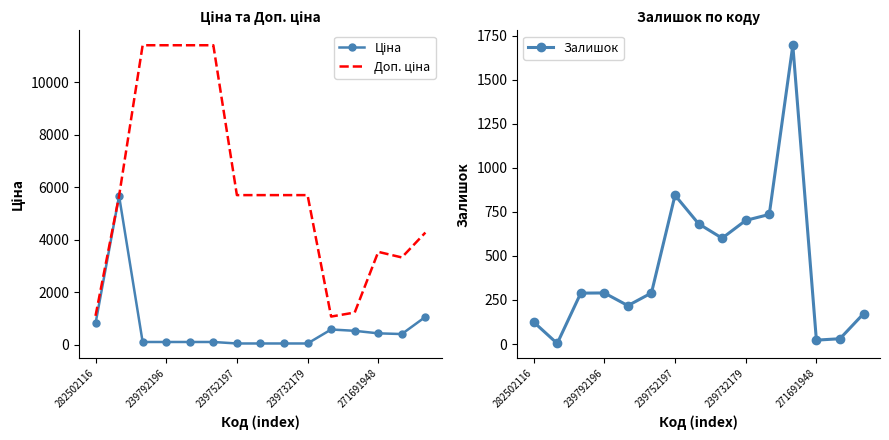

What is the difference between the maximum and minimum values in the Залишок series?

1694